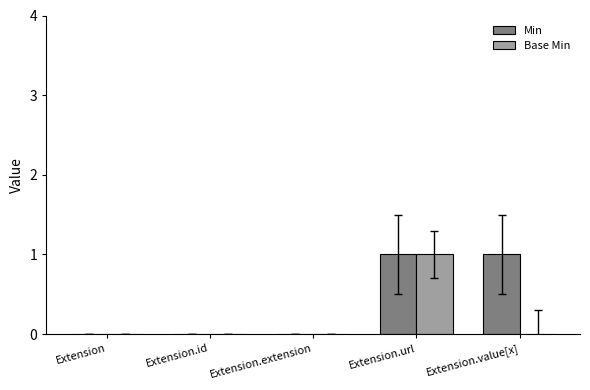

Between Extension.extension and Extension.value[x], which series saw the biggest shift?

Min